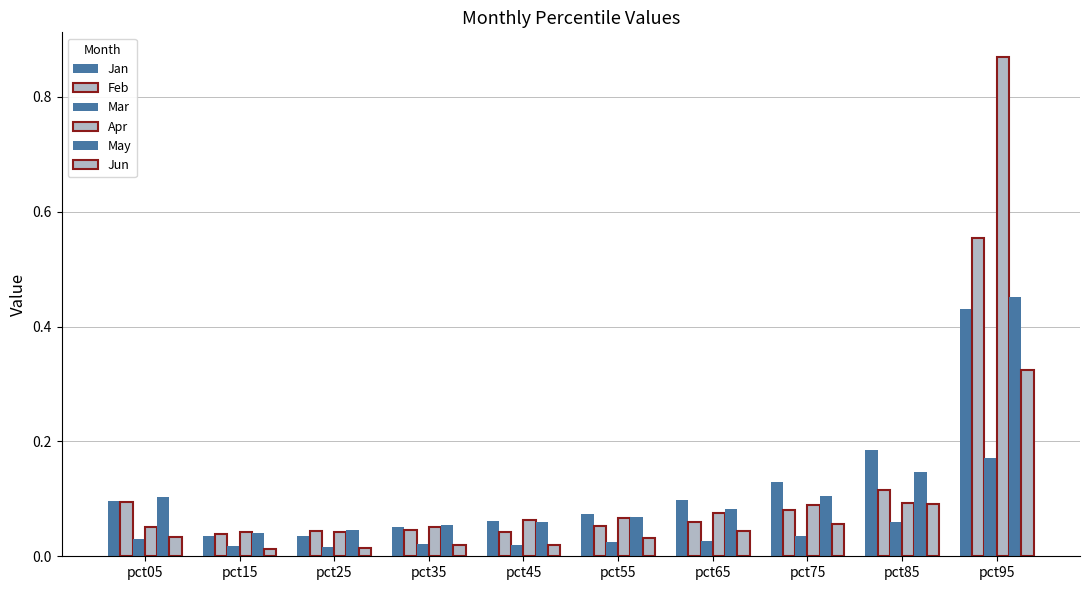

What is the difference between the Feb values at pct85 and pct45?

0.1